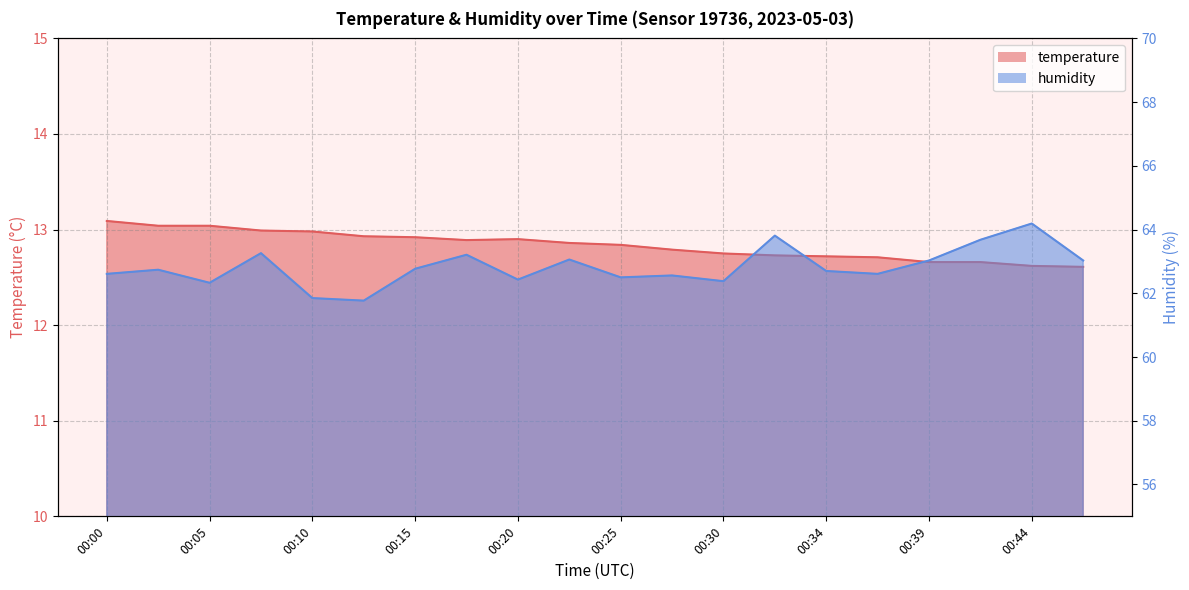

Where is the first local maximum for humidity?

00:03